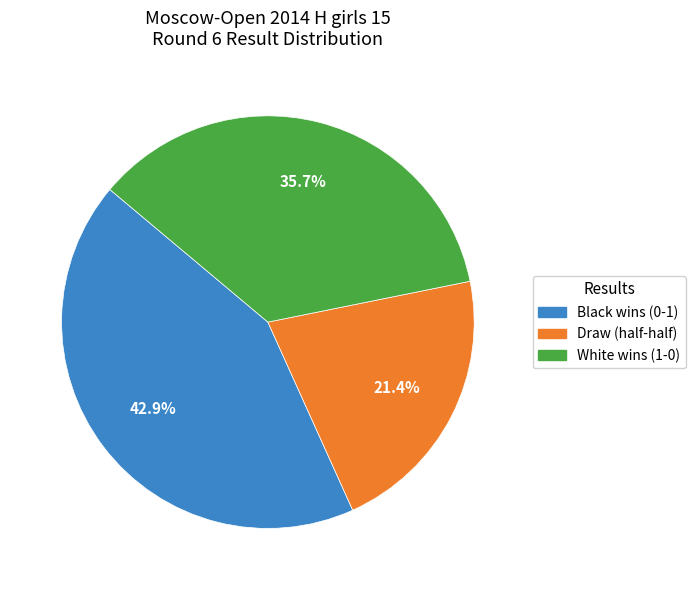

To the nearest percent, what is the average slice percentage?

33%